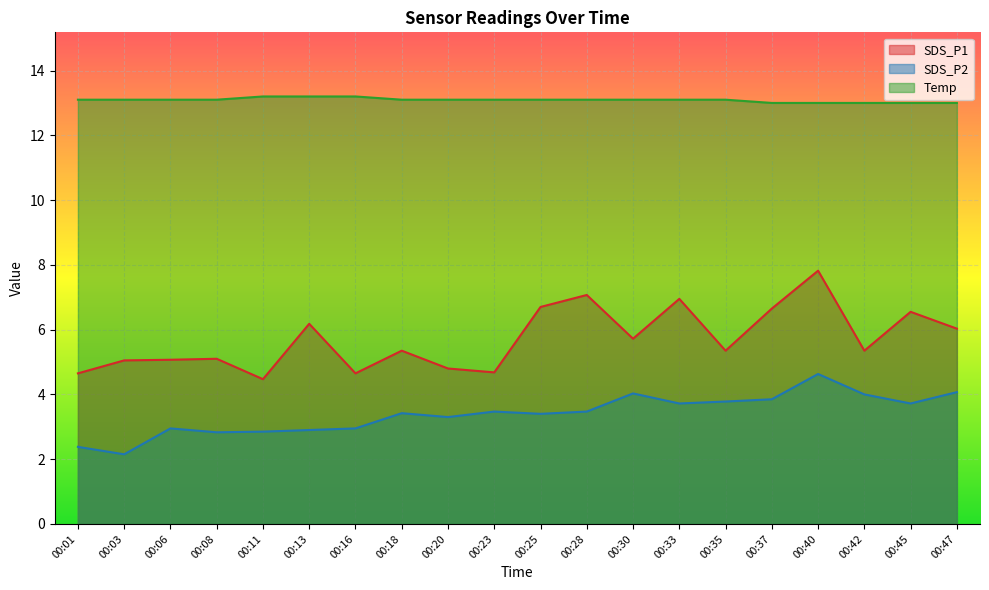

Which series has the largest total across all categories?

Temp